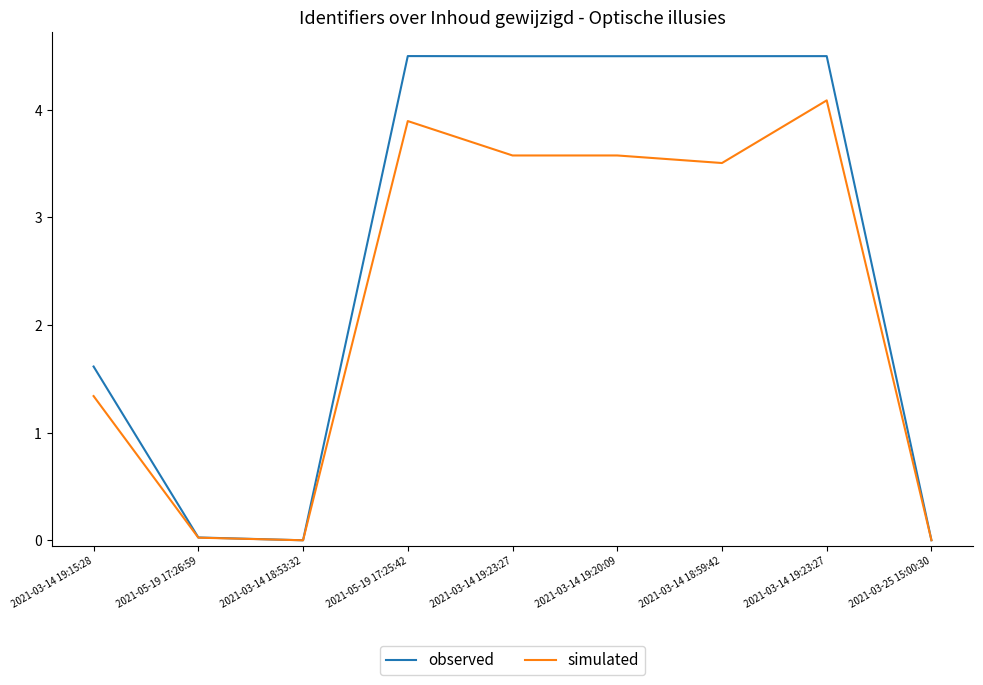

Does the chart have visible grid lines?

No